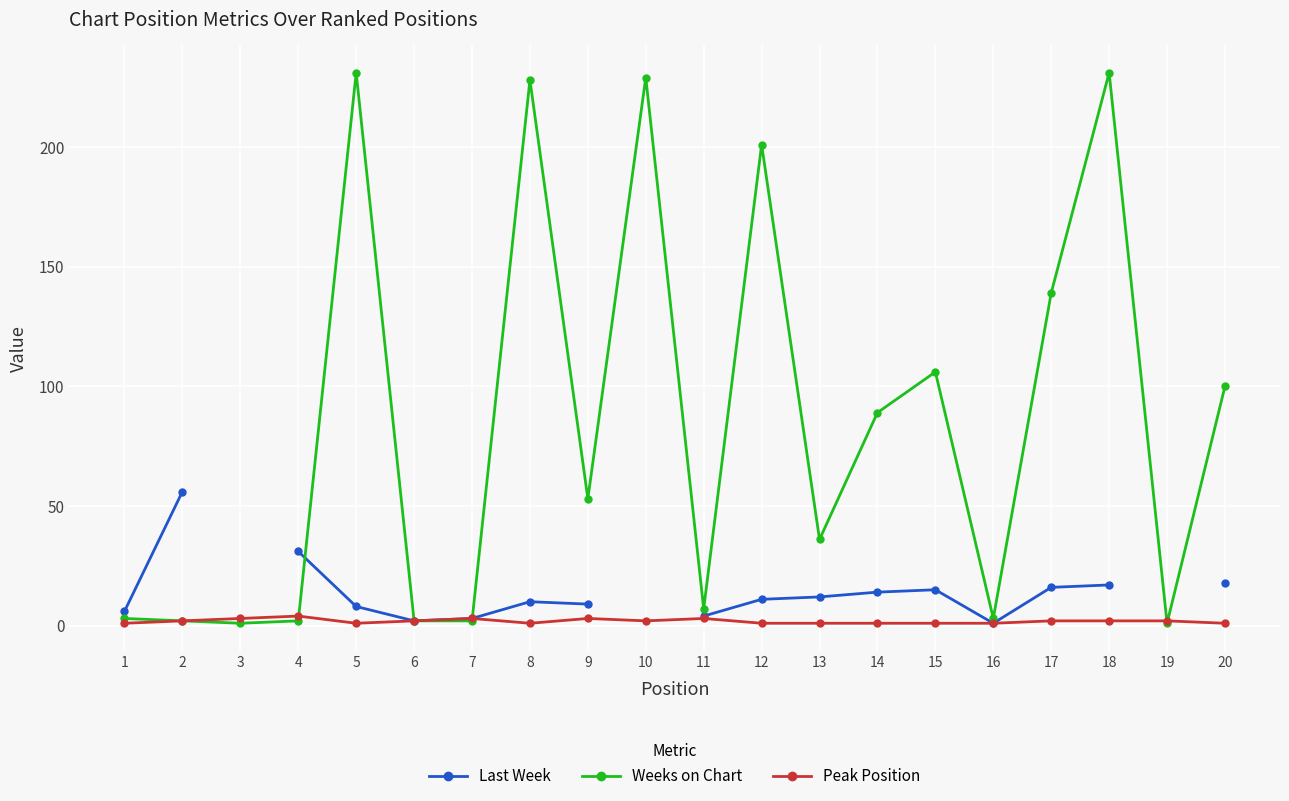

How many distinct data groups are displayed?

3